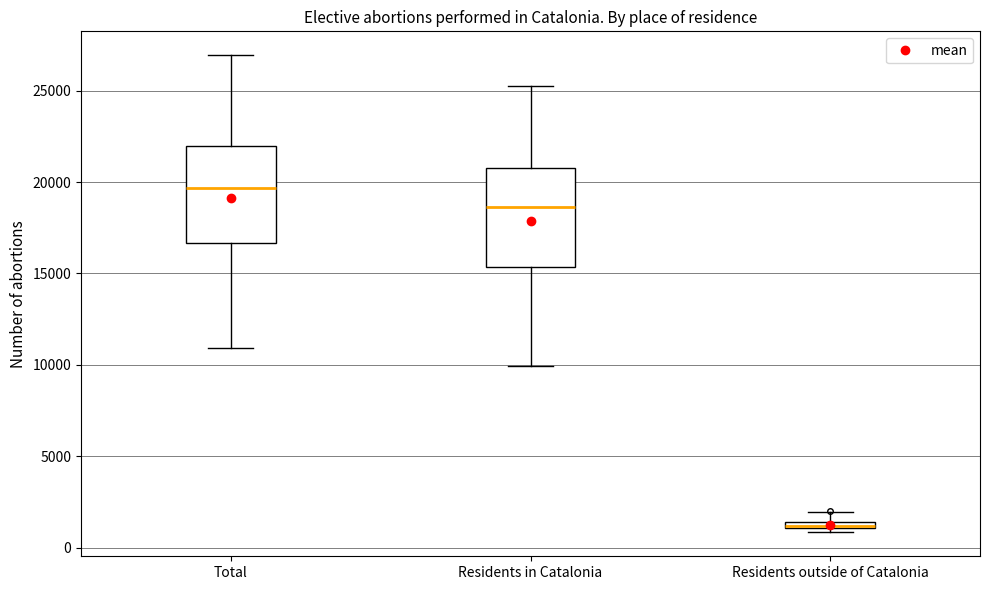

Where does the lower whisker of the box for Residents in Catalonia end on the y-axis? The values are not printed on the chart, so give them approximately, as read against the axis.

10000